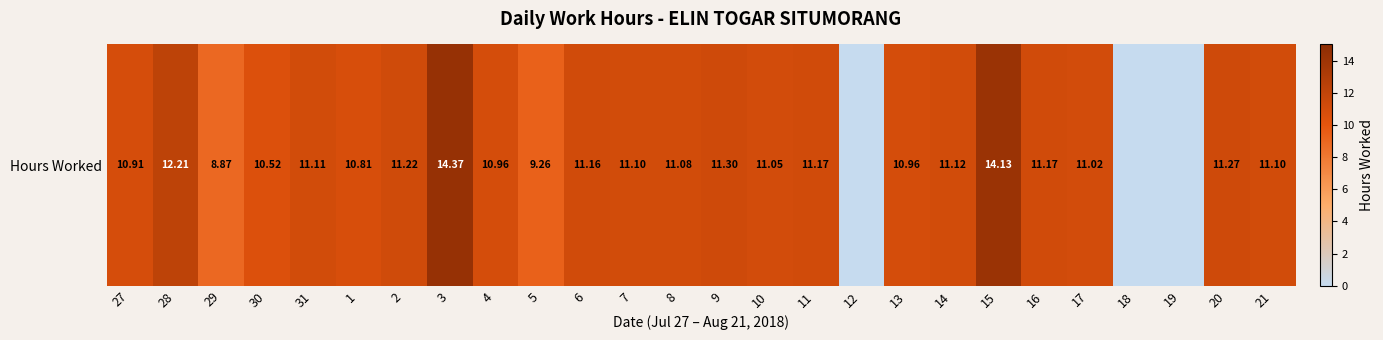

The chart shows a value of 7.4 at 4. True or false?

False